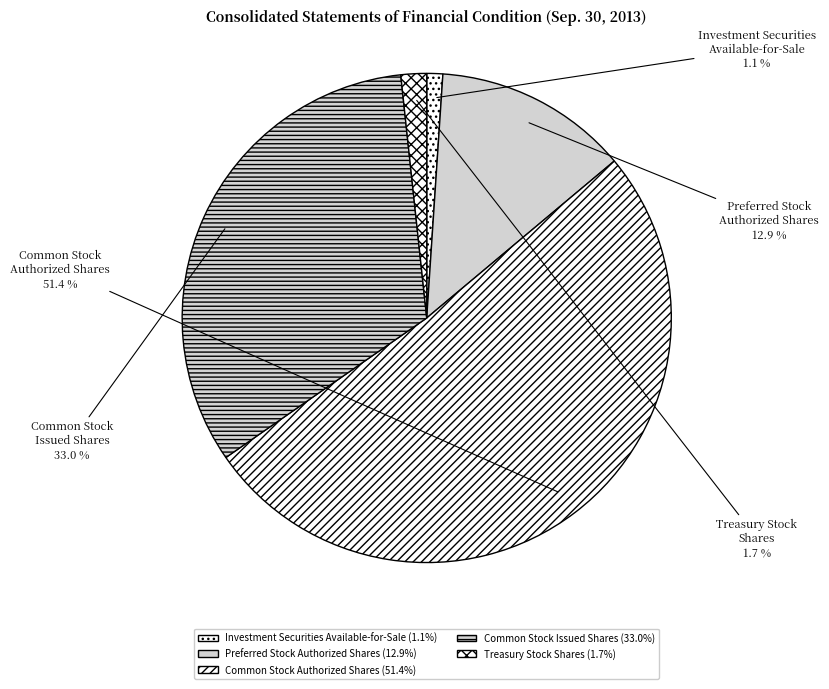

Count the number of slices in the pie.

5